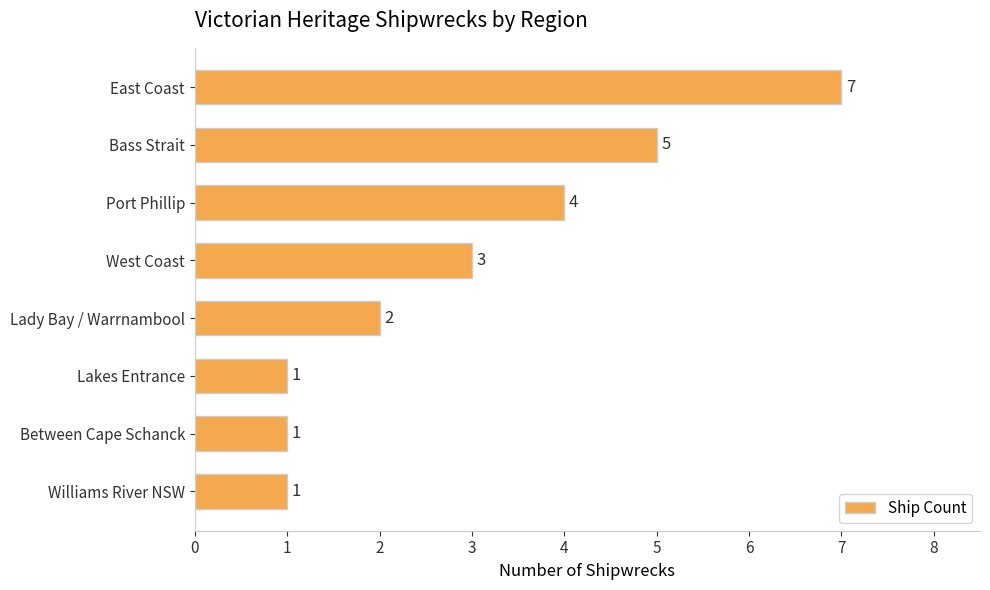

What position from the bottom is Bass Strait?

7